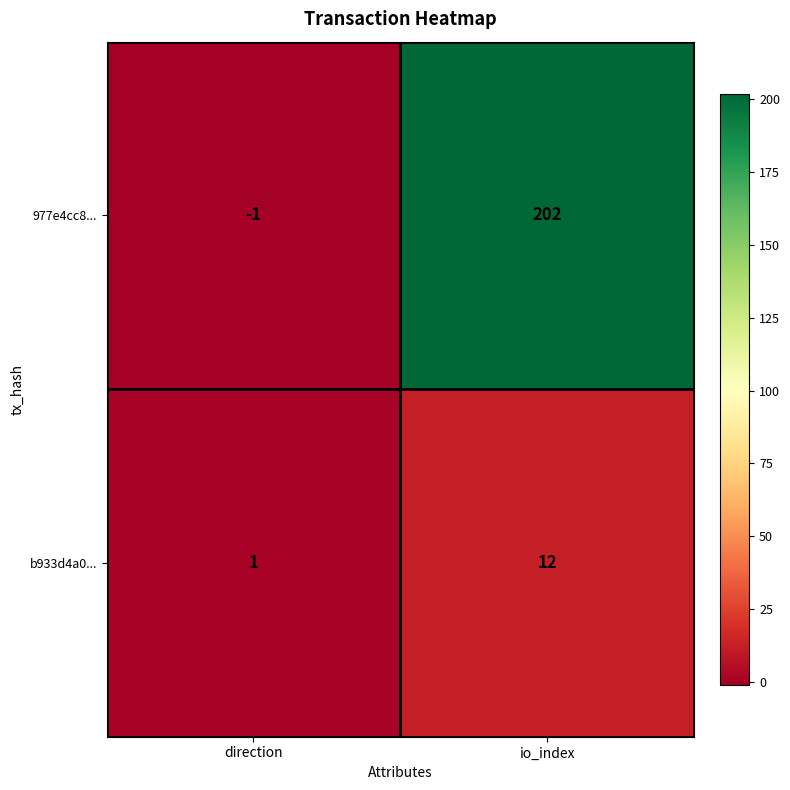

At how many categories does at least one series exceed 54?

1